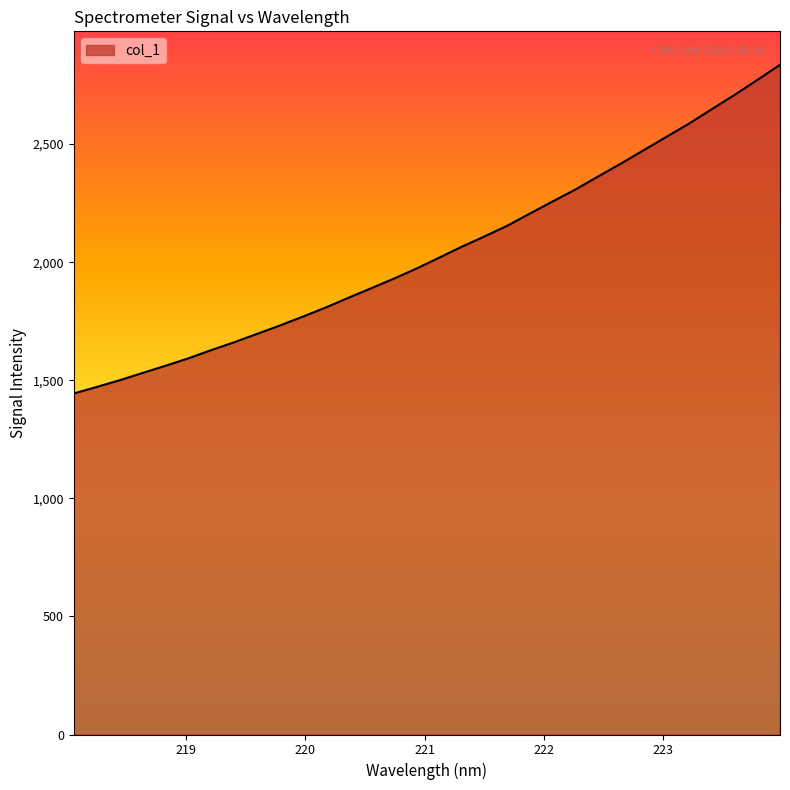

What is the difference between the maximum and minimum values?

1391.6